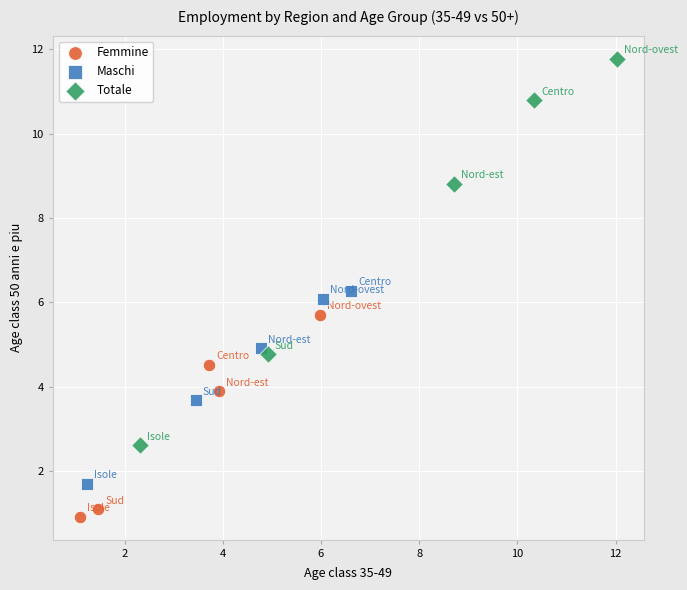

Which series has the largest Y range (max minus min)?

Totale